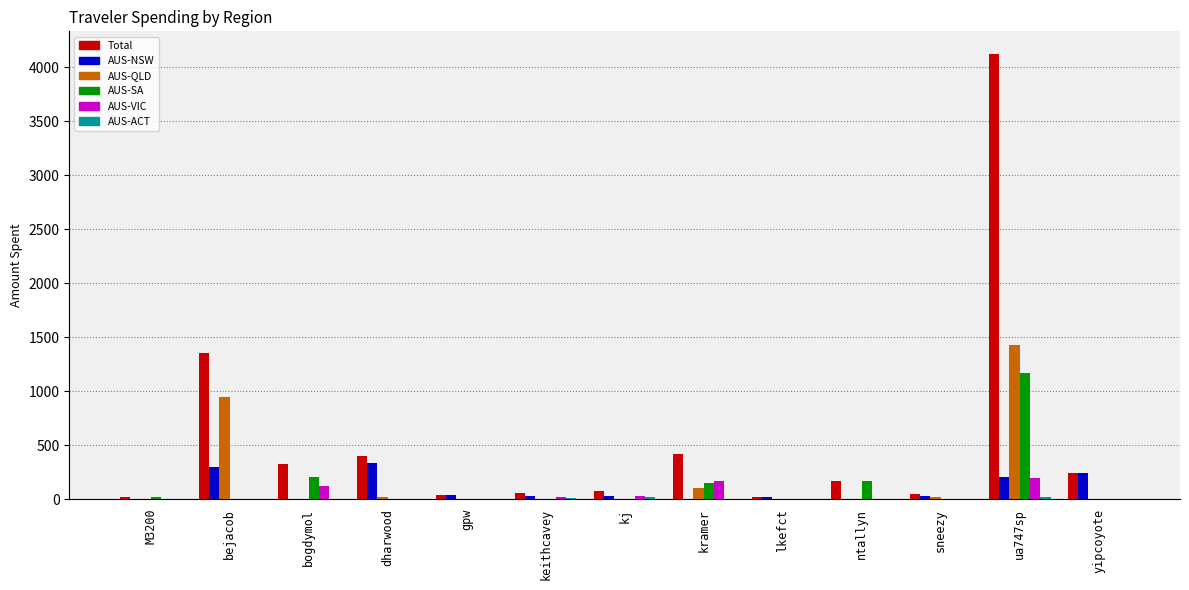

The AUS-QLD series shows 478.1 at bogdymol. True or false?

False